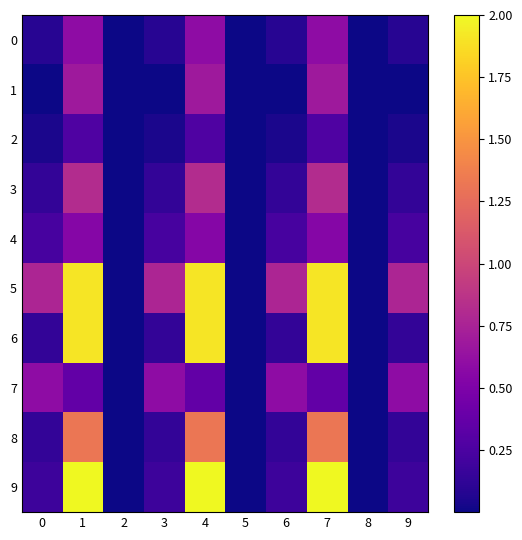

How many data points does each series have?

10